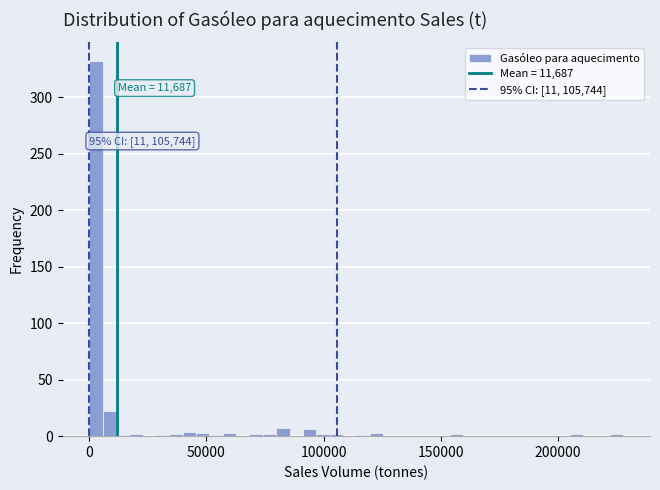

Around what value on the x-axis is the tallest bar? Give the approximate position of its centre, as read against the axis.

5000